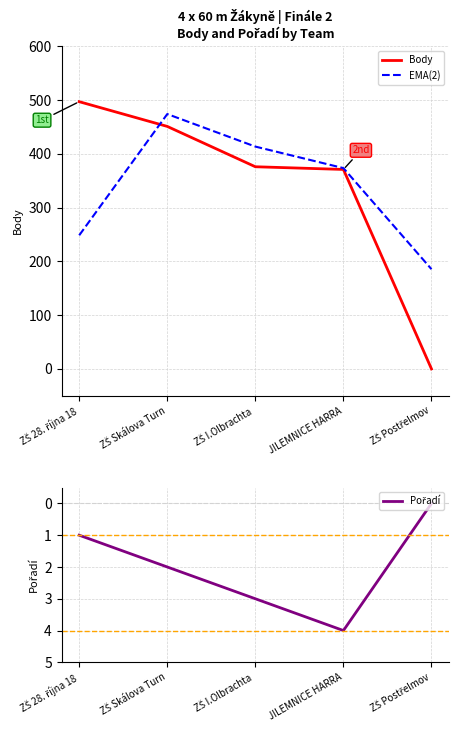

What position from the left is JILEMNICE HARRA?

4